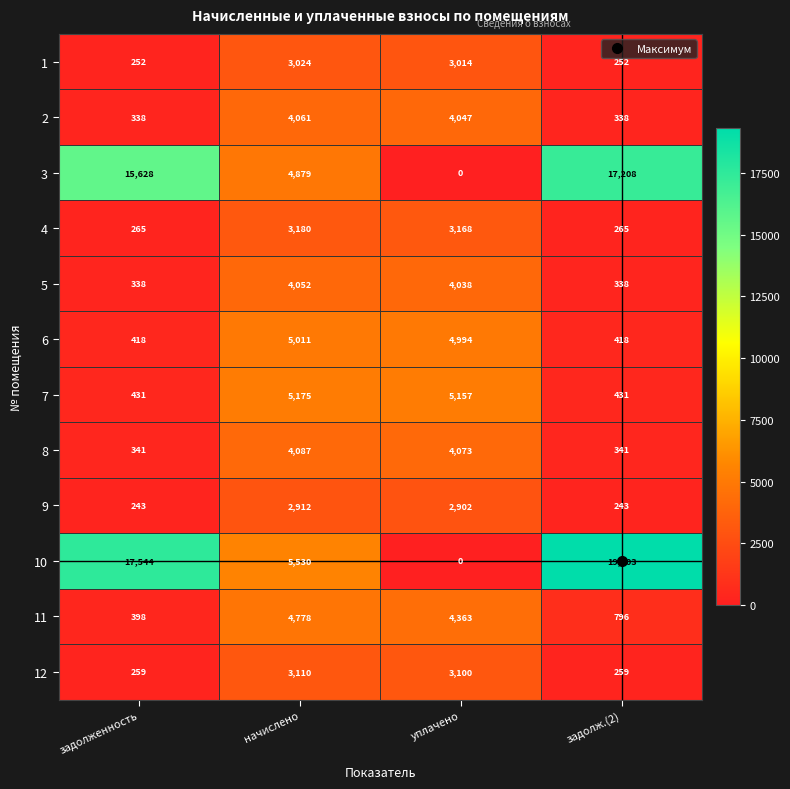

At how many categories does at least one series exceed 7204?

2